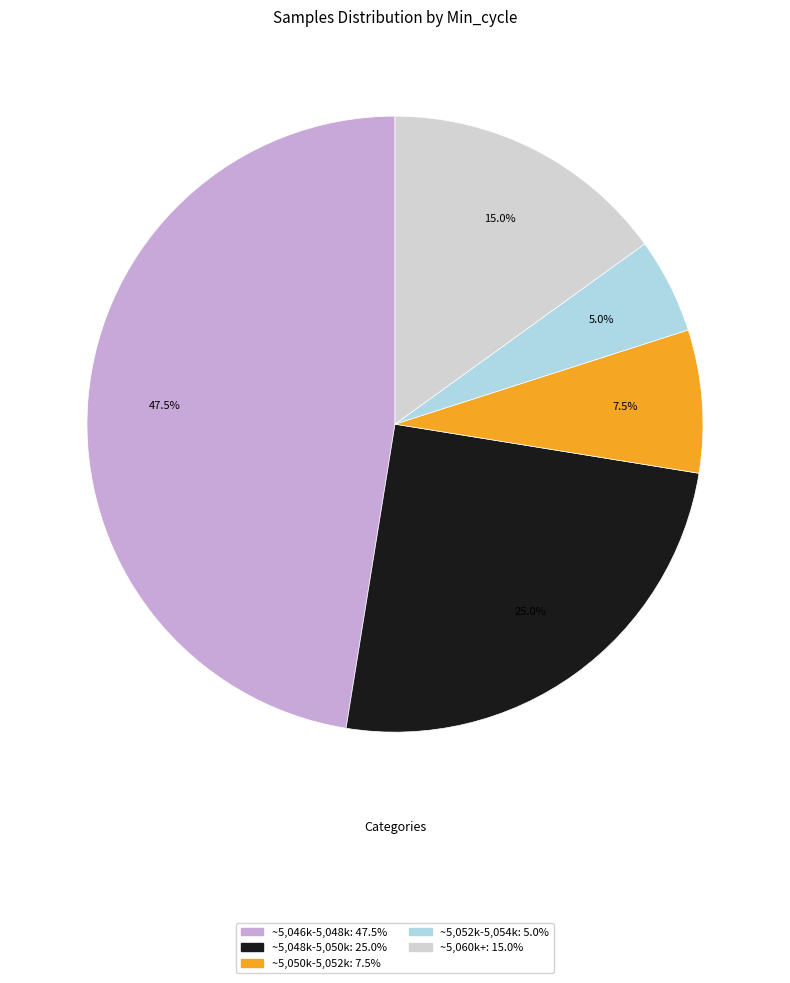

Does any single category account for the majority?

No